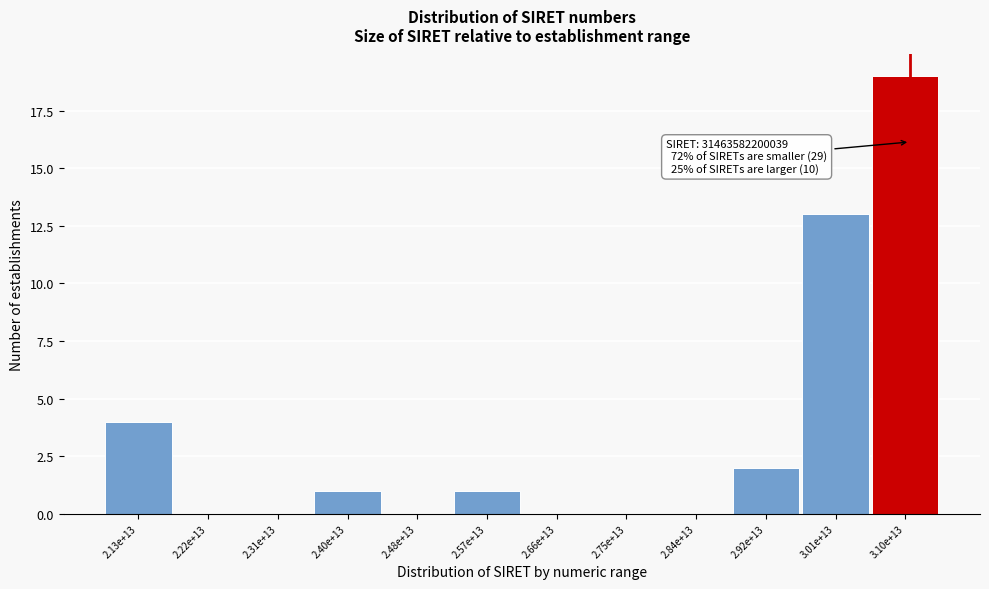

Reading left to right, list all the values displayed in this chart.

2.13e+13=4	2.22e+13=0	2.31e+13=0	2.40e+13=1	2.48e+13=0	2.57e+13=1	2.66e+13=0	2.75e+13=0	2.84e+13=0	2.92e+13=2	3.01e+13=13	3.10e+13=19